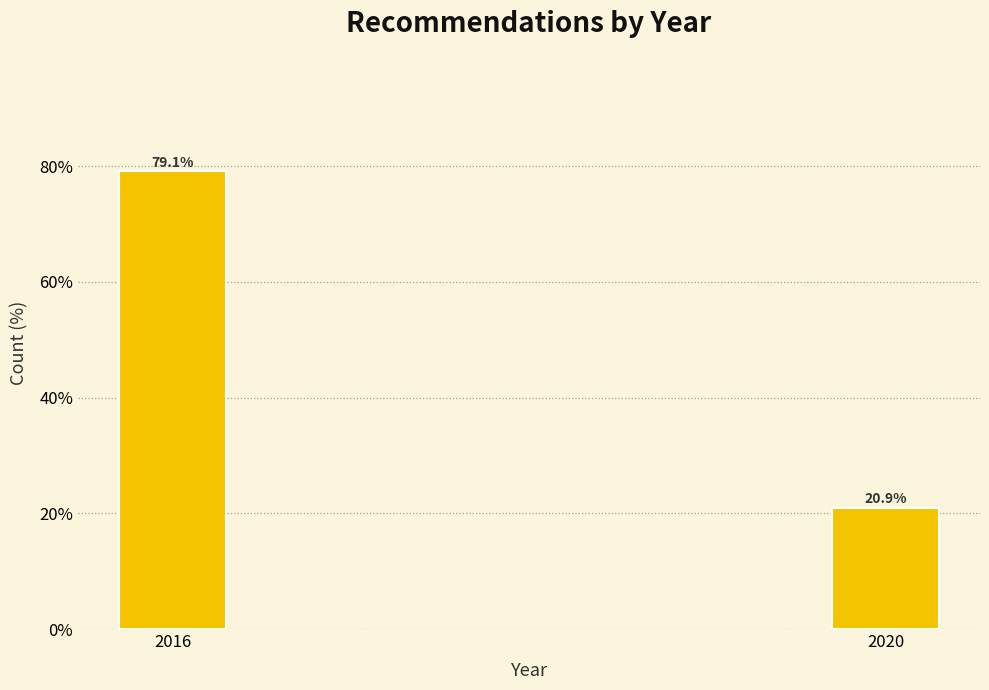

Reading left to right, what are all the values shown in this chart?

2016=79.1	2020=20.9